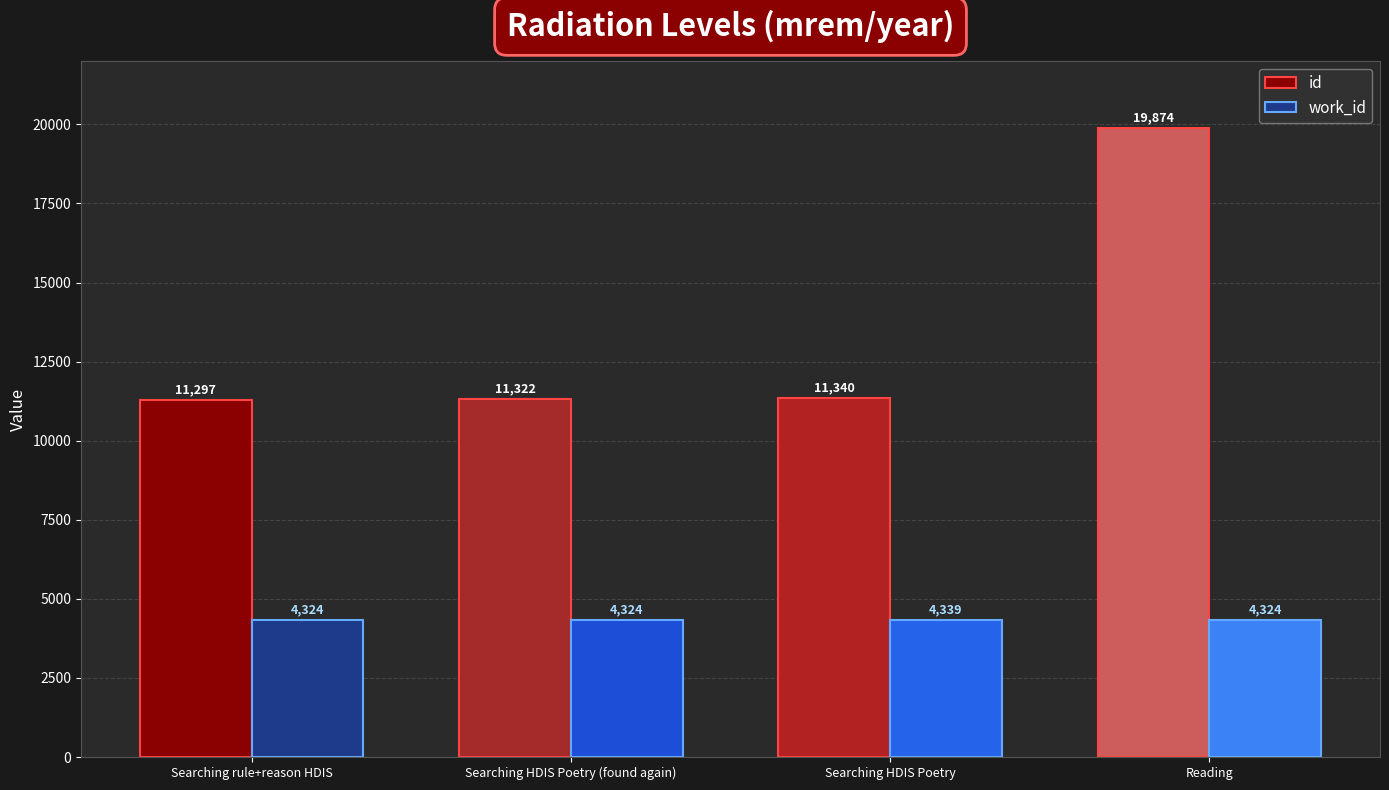

What is the sum of all work_id values?

17311